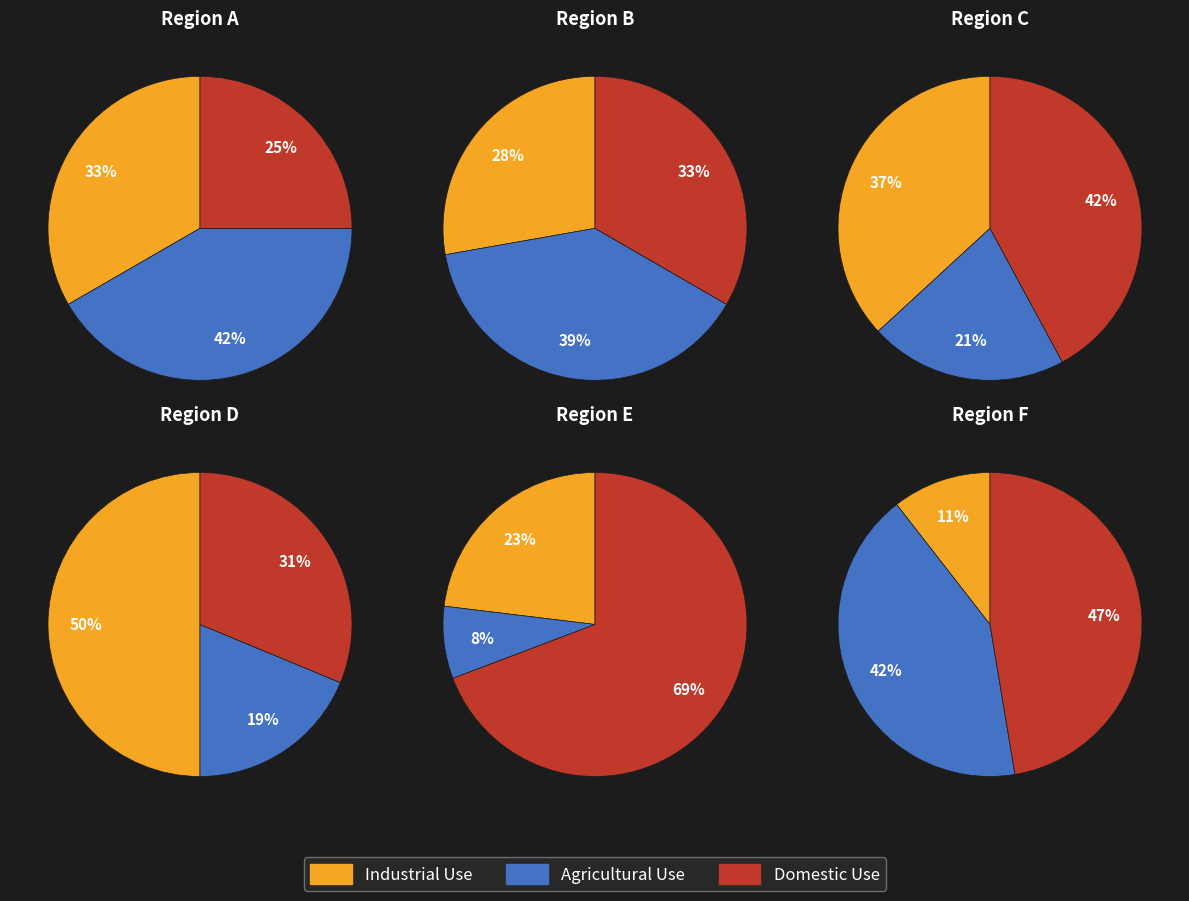

To the nearest percent, what is the difference between the 5 and 4 slice percentages?

13%